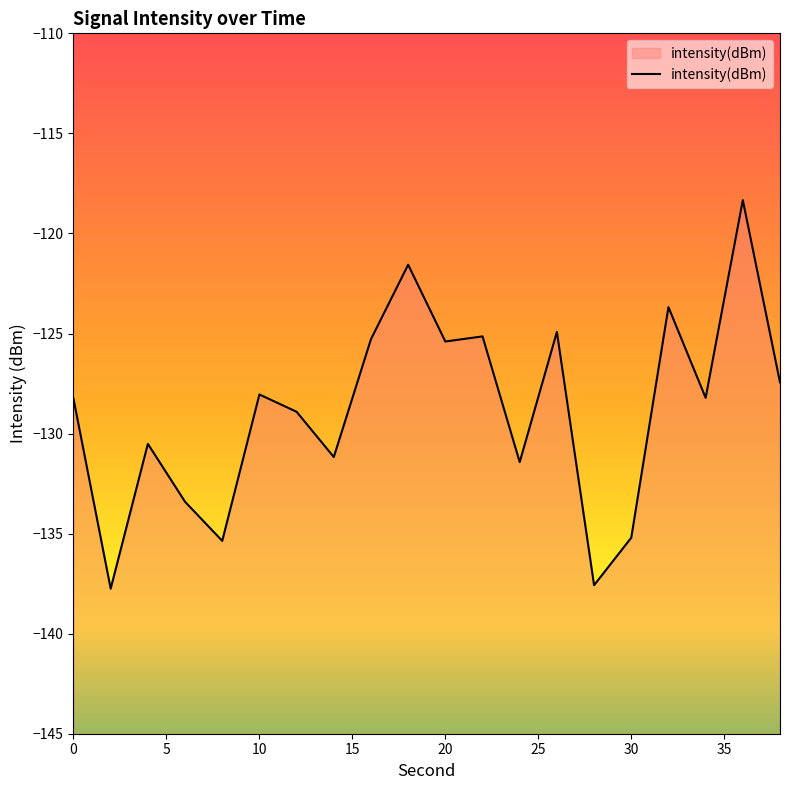

What is the difference between the maximum and minimum values?

19.4